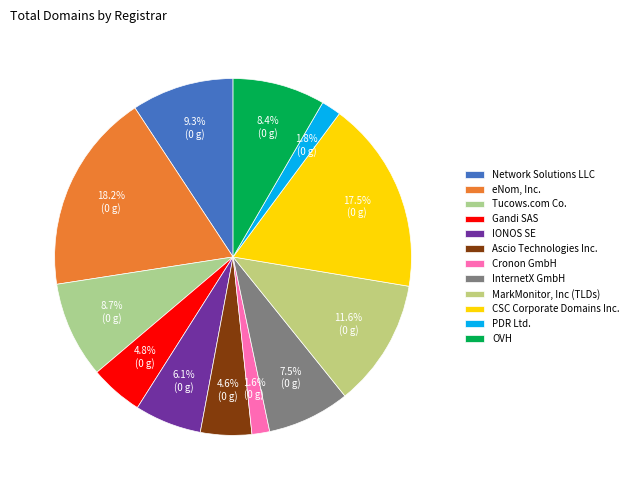

Does Cronon GmbH represent more than half of the total?

No